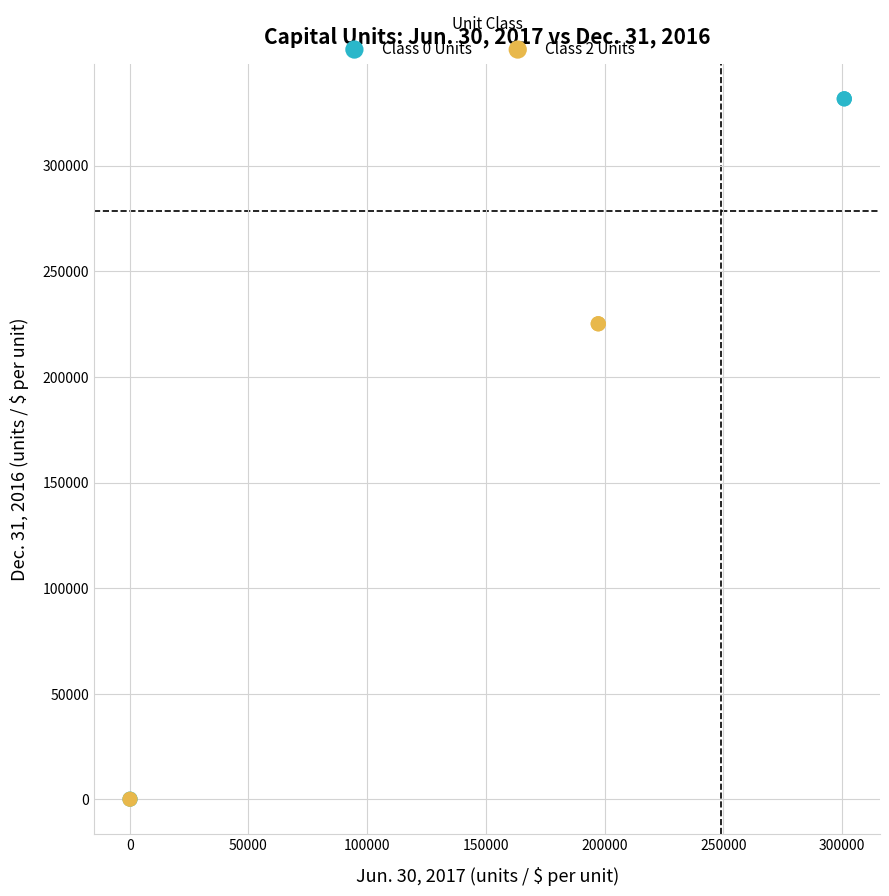

Which series contains the highest Y value?

Class 0 Units